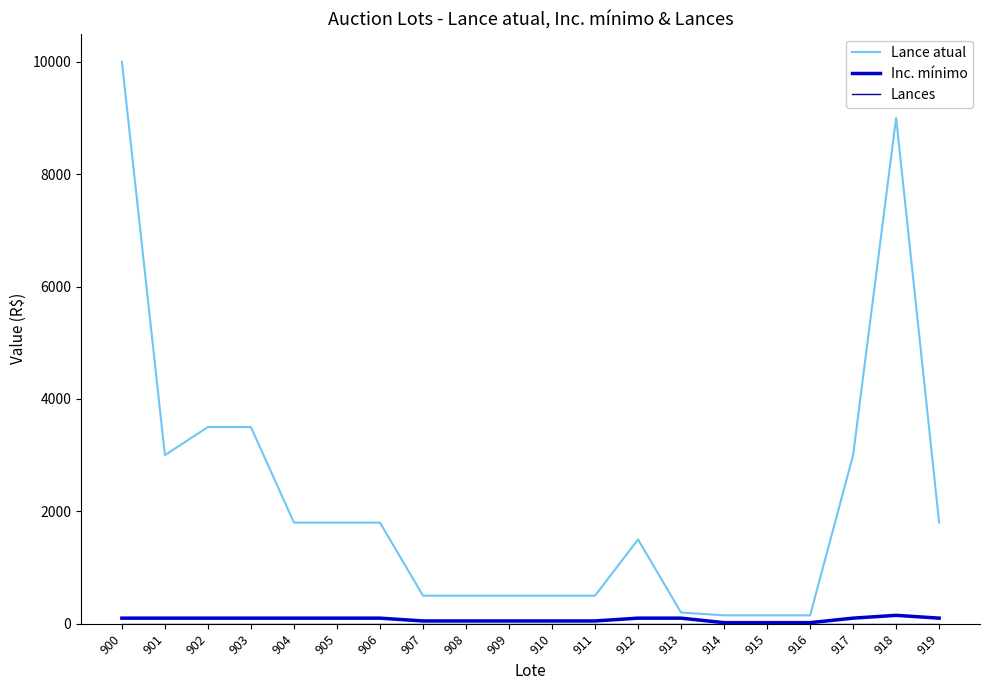

Which category has the highest value across all series?

900